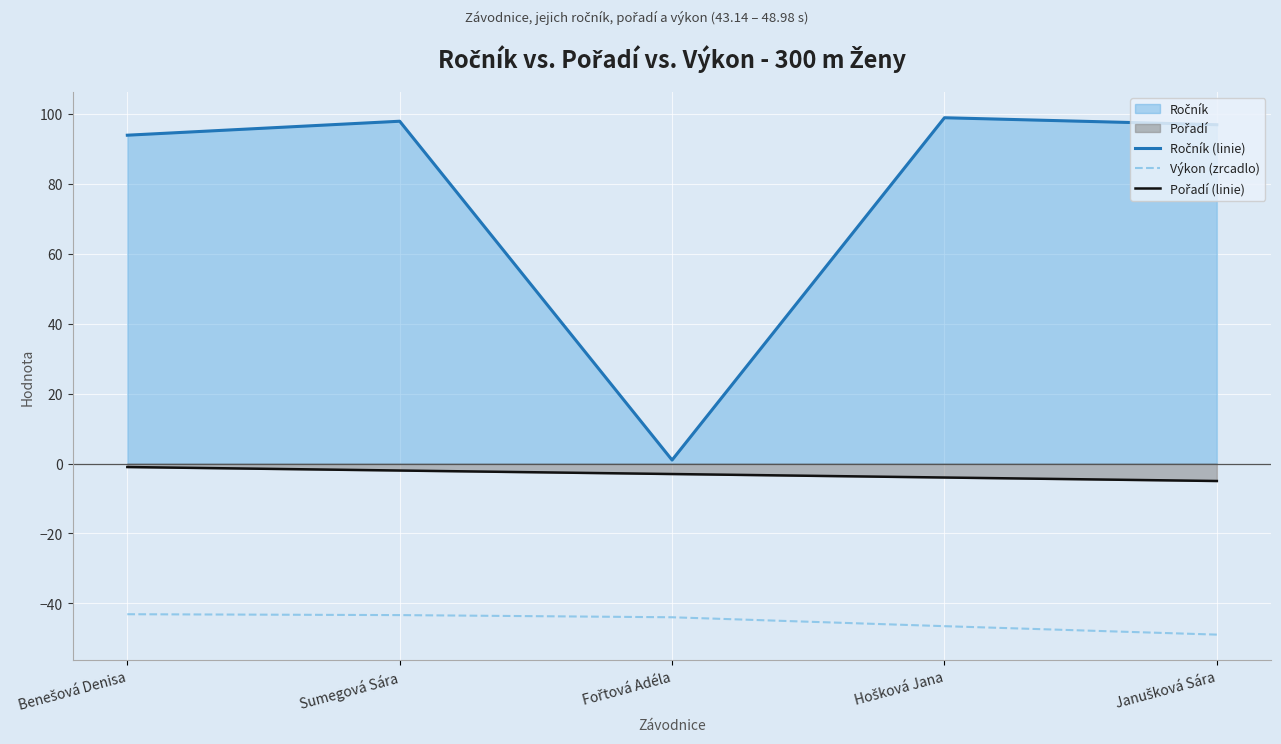

What is the maximum value shown in the chart?

99.0